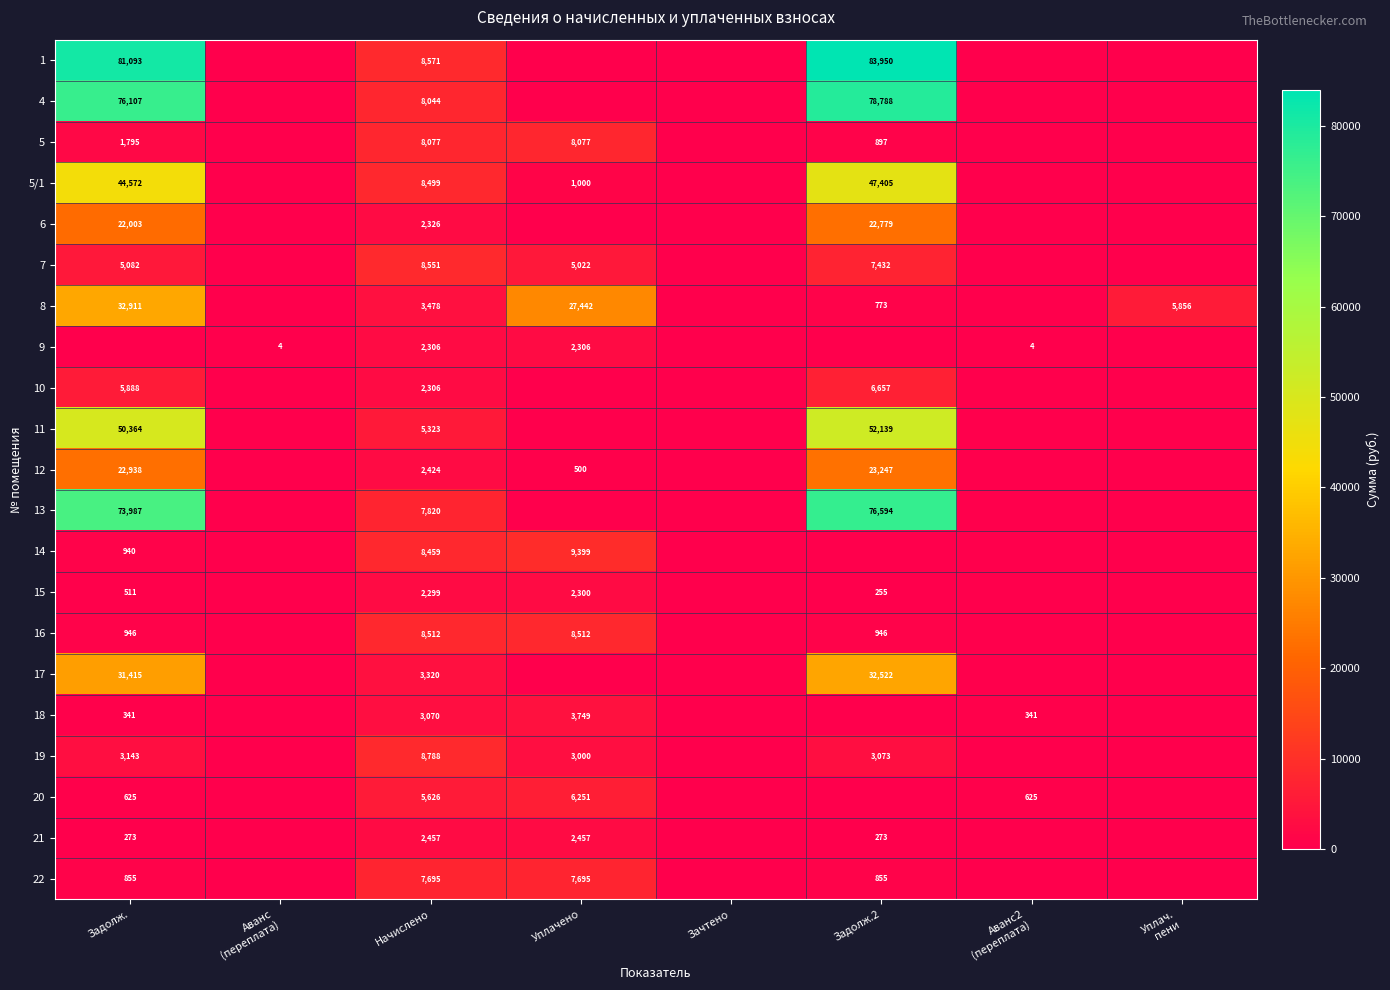

True or false: 4 has a value of 22363 at Задолж.2.

False